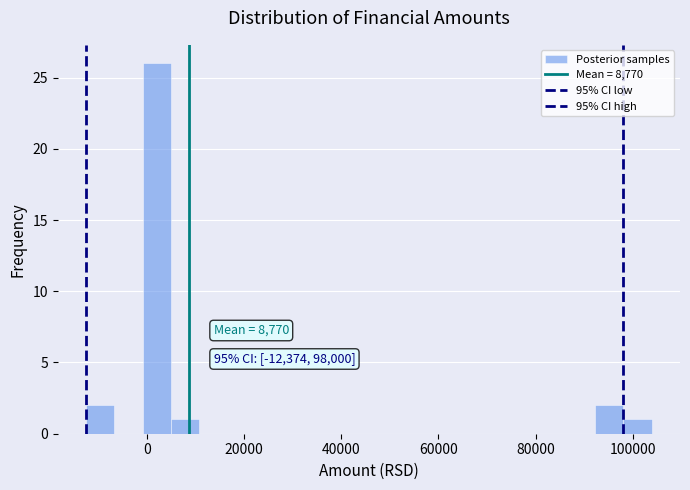

Around what value on the x-axis is the tallest bar? Give the approximate position of its centre, as read against the axis.

2000